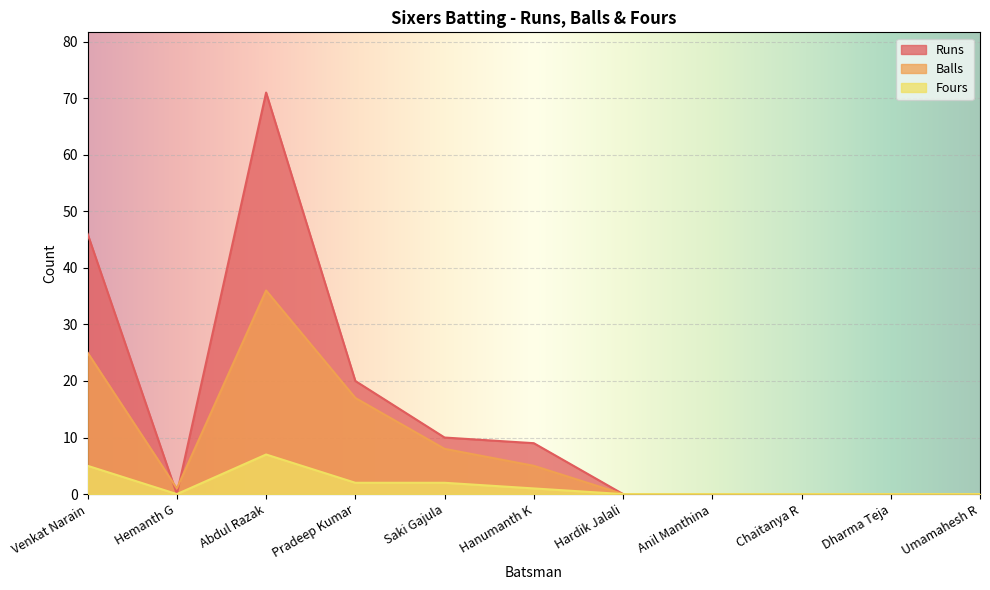

At which label is Fours closest to 3?

Pradeep Kumar